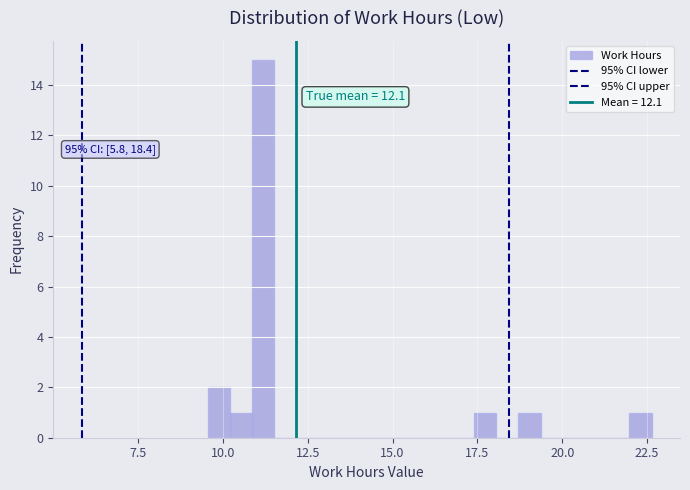

Read against the x-axis, roughly where is the centre of the tallest bar?

11.0